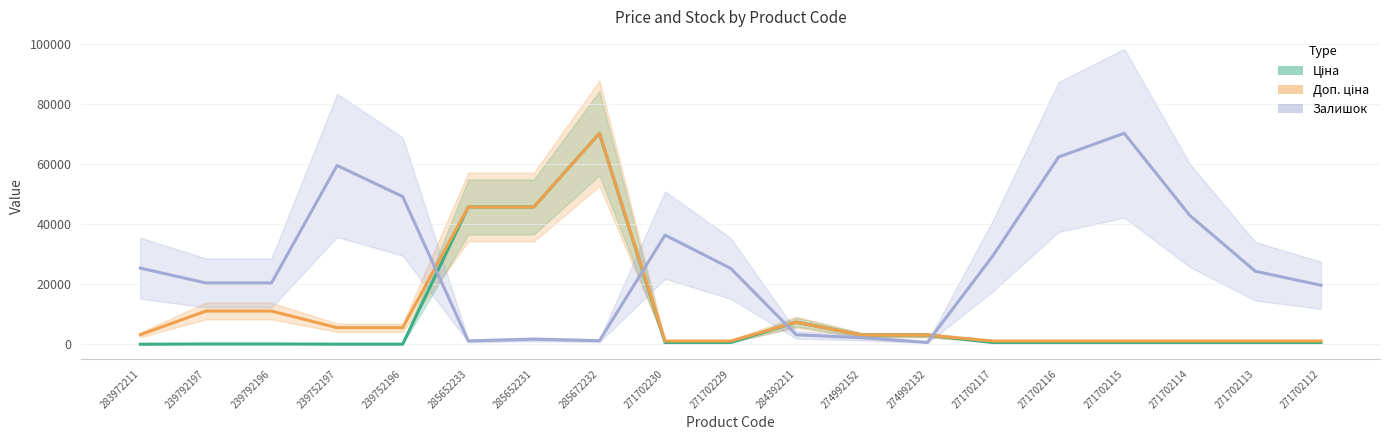

At which category does Ціна reach its first local peak?

285672232